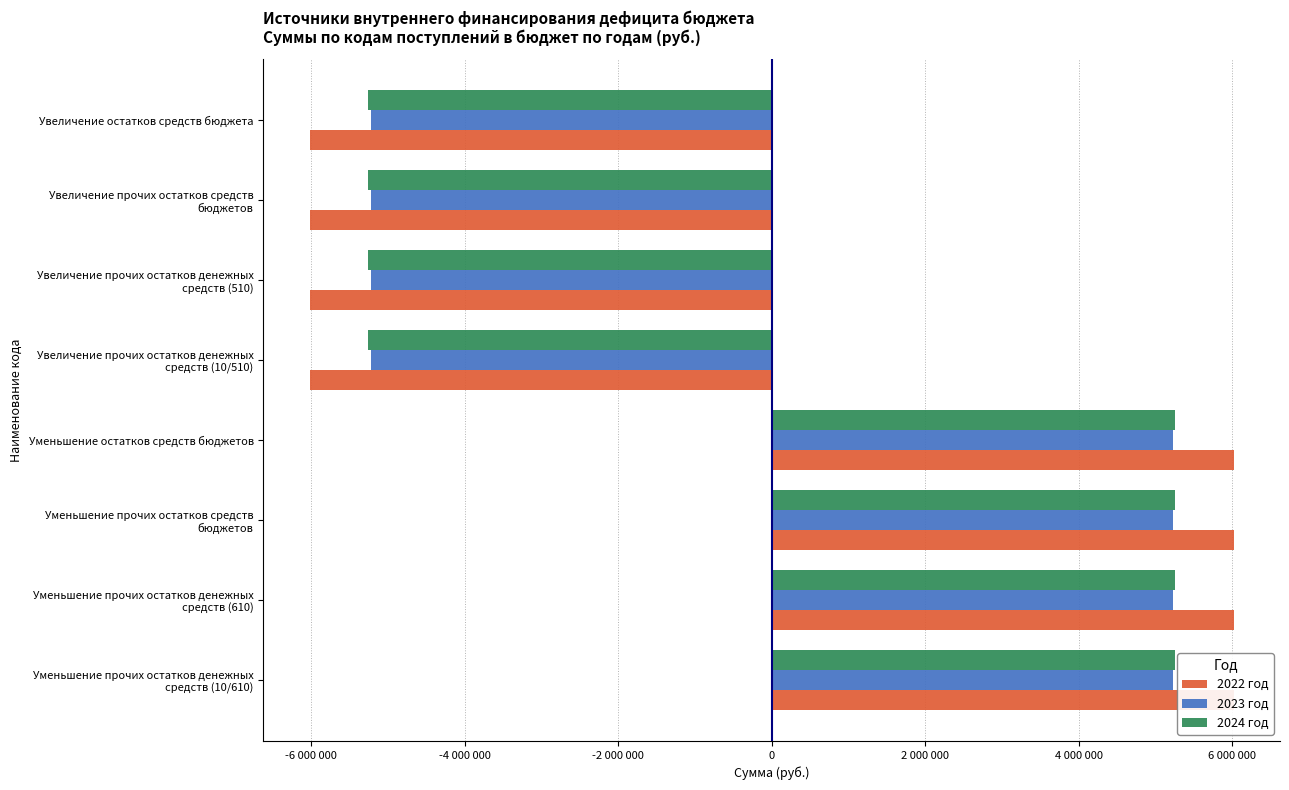

Is it true that 2024 год equals -8119731 at Увеличение прочих остатков денежных средств (510)?

False